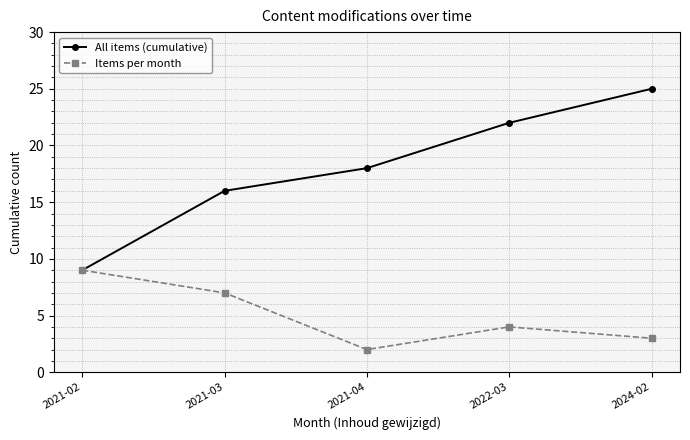

Is it true that Items per month equals 2 at 2021-04?

True